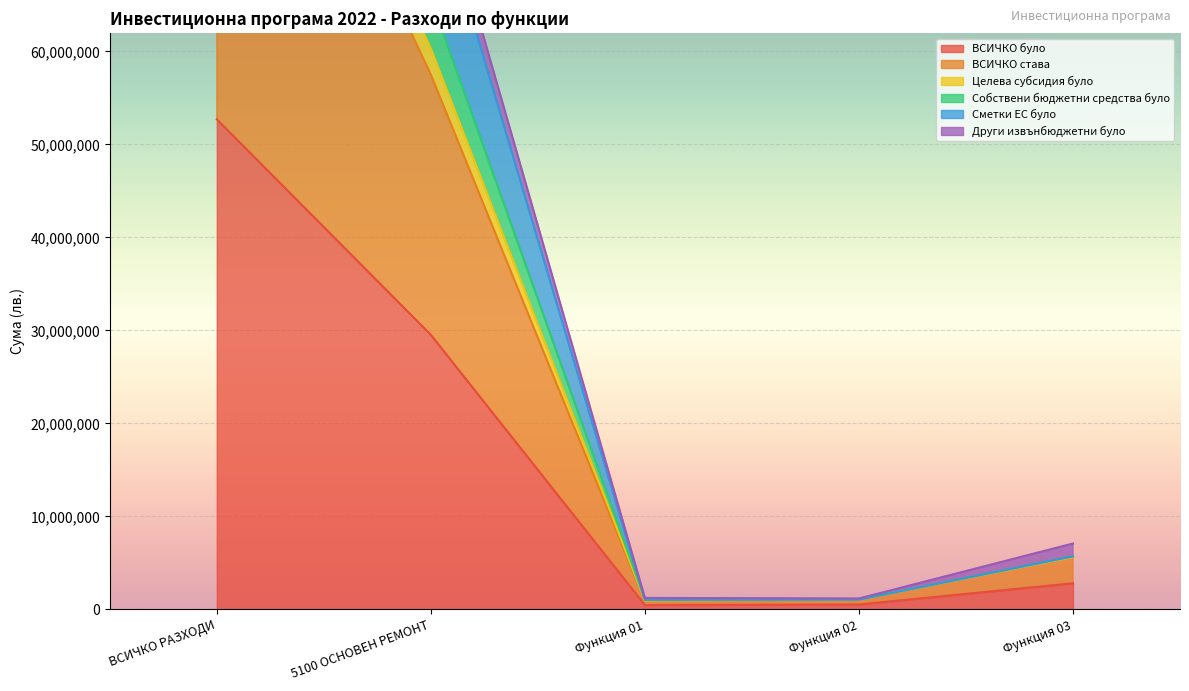

What is the value of the Собствени бюджетни средства було point at the 1st from the left?

116869907